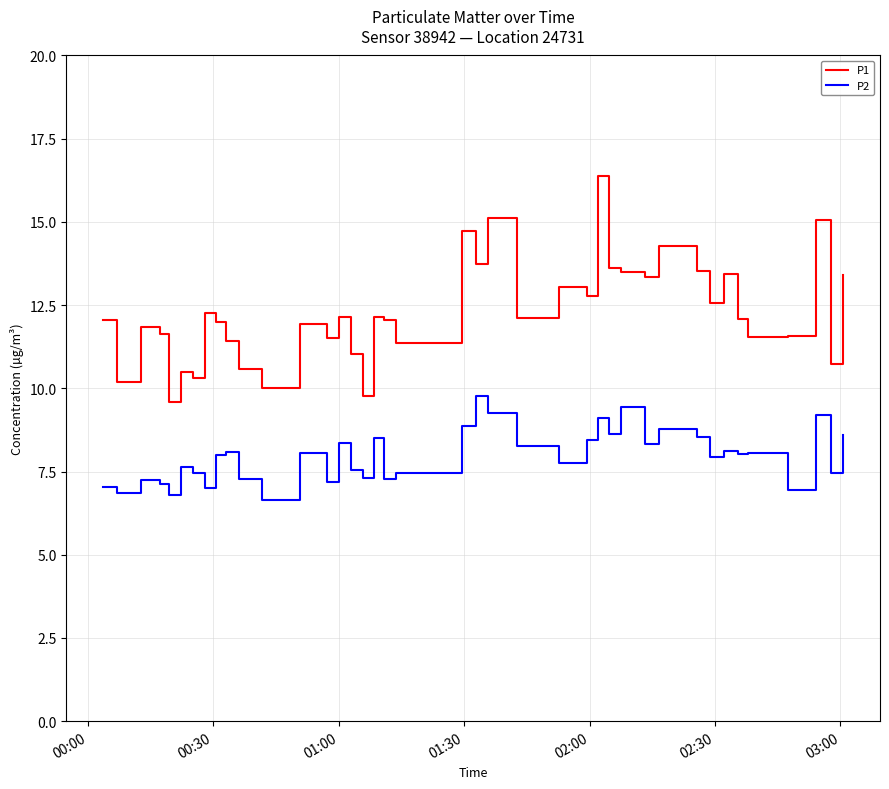

True or false: P1 and P2 intersect in this chart.

False